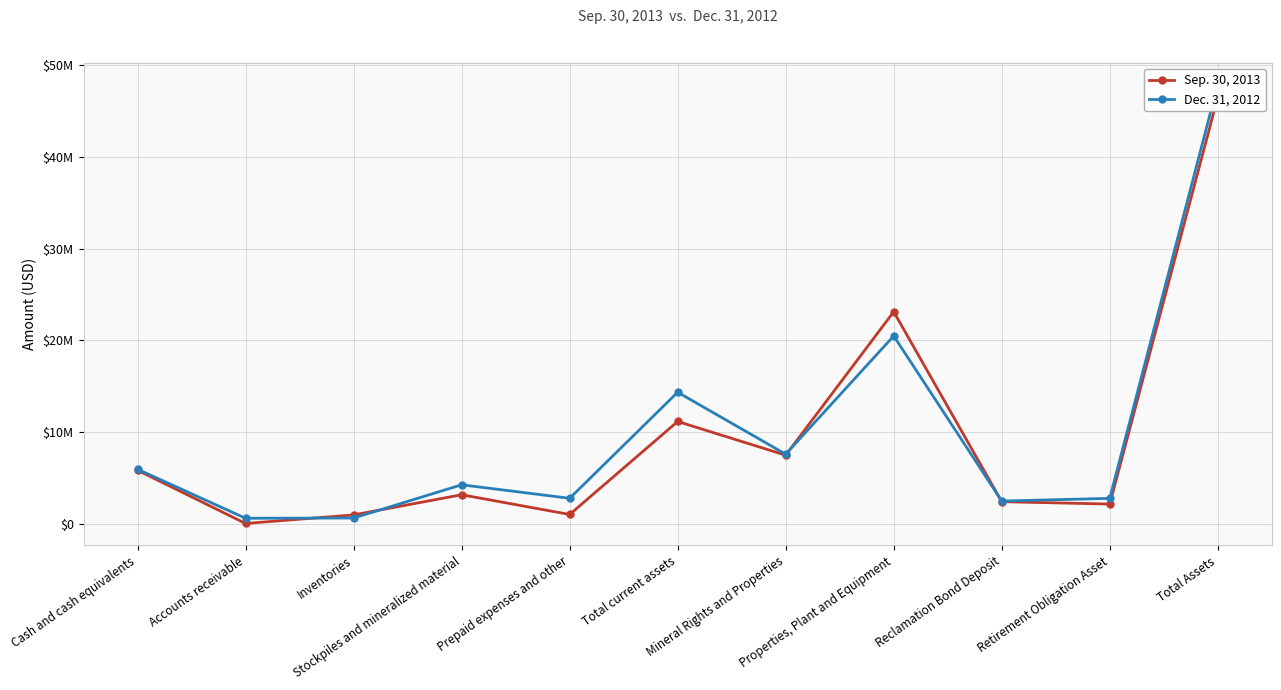

Is the value of Dec. 31, 2012 at Accounts receivable greater than the value of Sep. 30, 2013 at Mineral Rights and Properties?

No